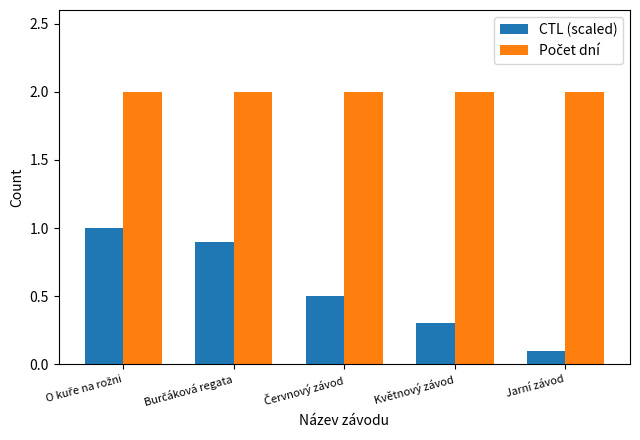

What is the sum of all CTL (scaled) values?

2.8